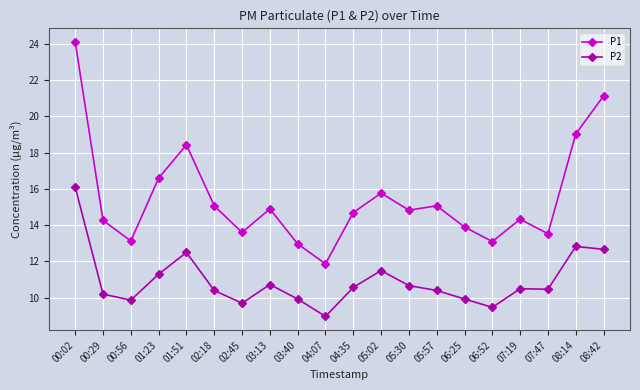

True or false: P2 and P1 intersect in this chart.

False